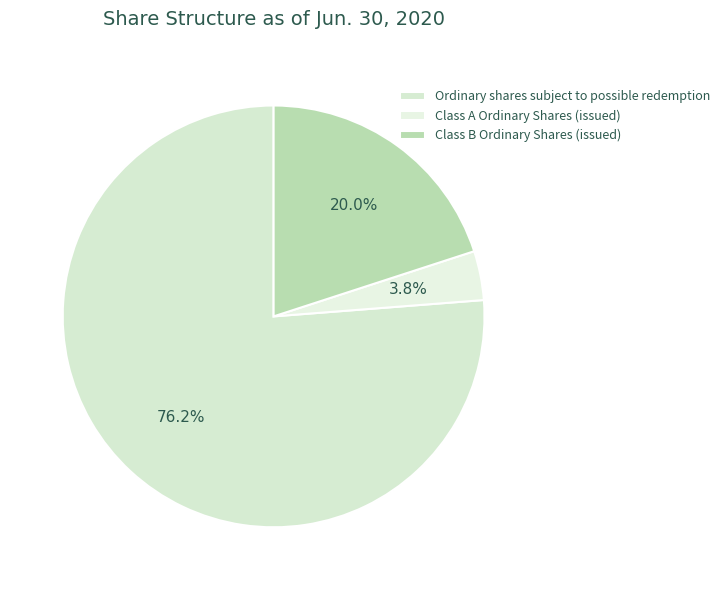

Rank the categories by value from highest to lowest.

Ordinary shares subject to possible redemption, Class B Ordinary Shares (issued), Class A Ordinary Shares (issued)